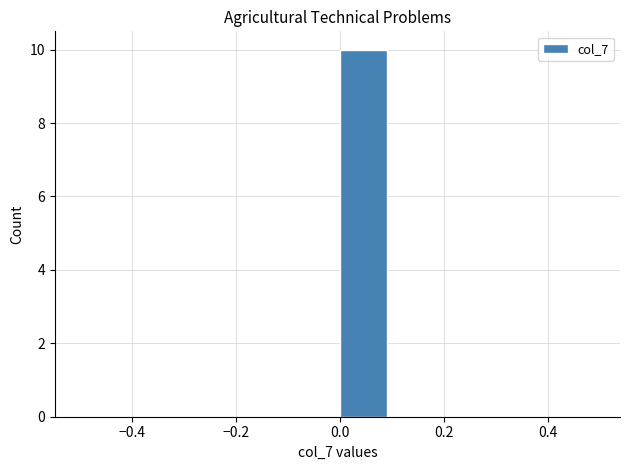

Reading left to right, transcribe this chart: for each bar, give the range it covers on the x-axis and its height. The values are not printed on the chart, so give them approximately, as read against the axis.

-0.5 to -0.4: 0
-0.4 to -0.3: 0
-0.3 to -0.2: 0
-0.2 to -0.1: 0
-0.1 to 0.0: 0
0.0 to 0.1: 10
0.1 to 0.2: 0
0.2 to 0.3: 0
0.3 to 0.4: 0
0.4 to 0.5: 0